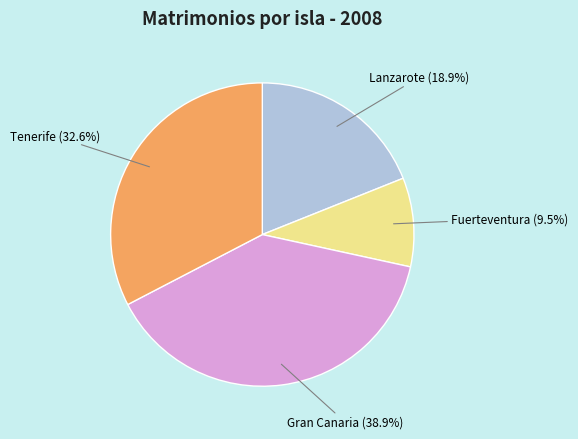

Does any single category account for the majority?

No